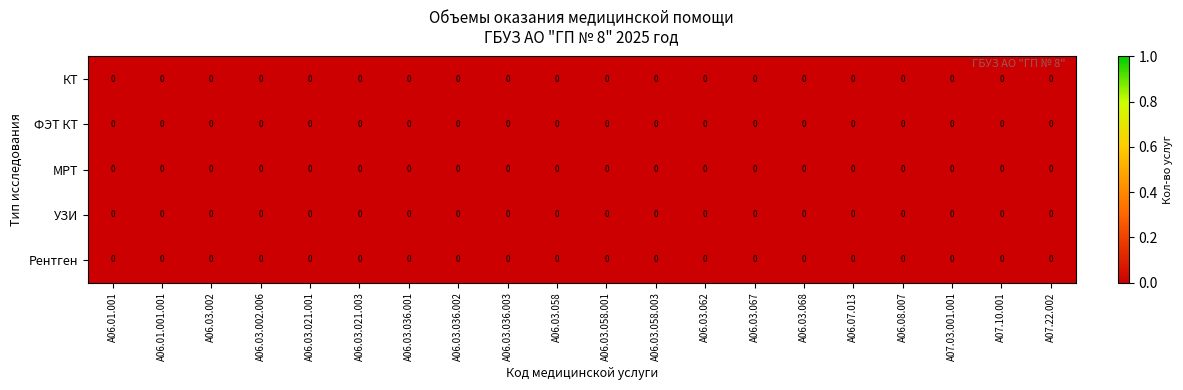

At which category is the sum across all series the highest?

A06.01.001